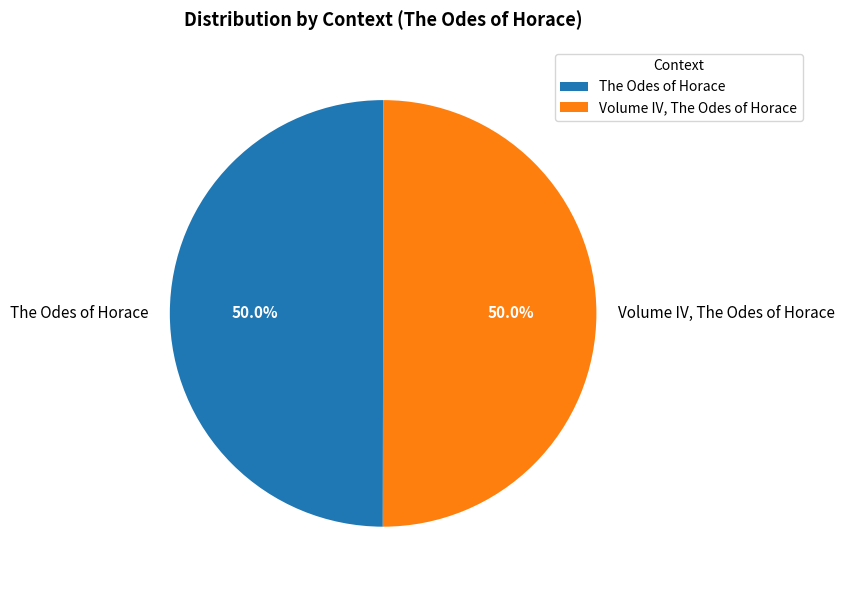

Count the number of slices in the pie.

2